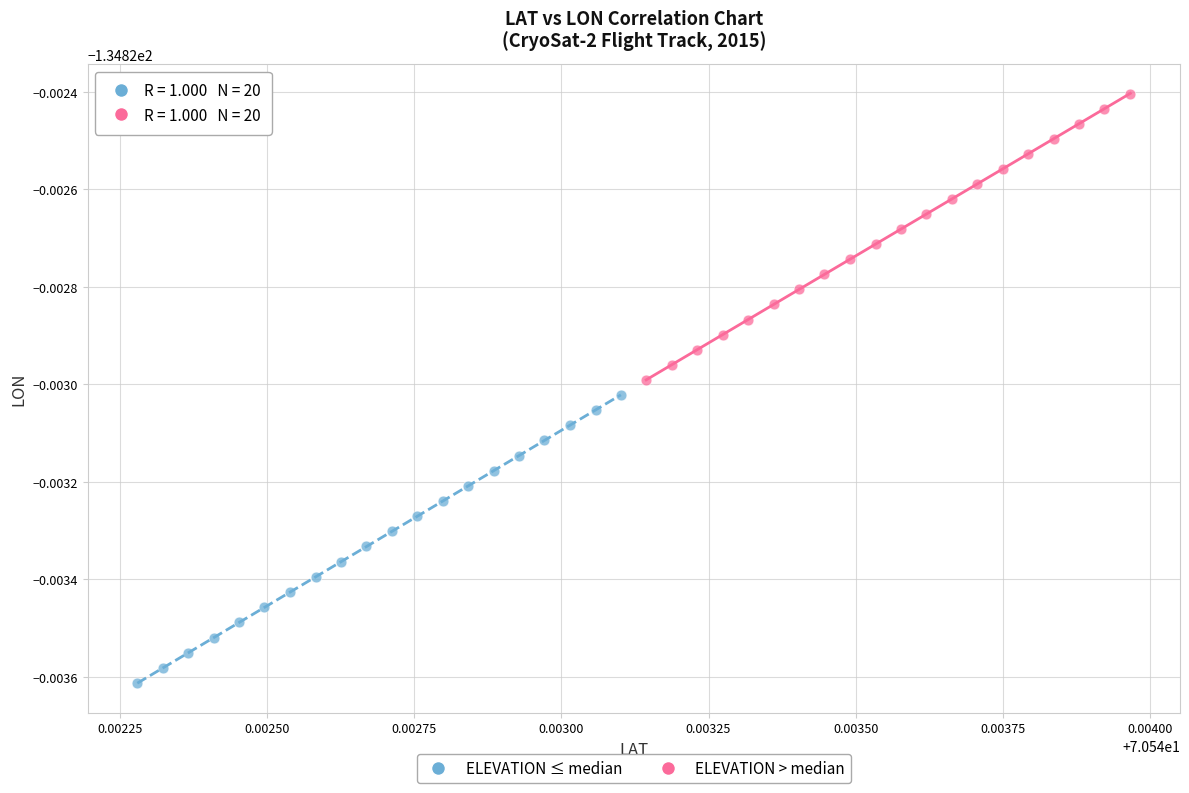

What are all the series names shown in the legend?

ELEVATION ≤ median, ELEVATION > median